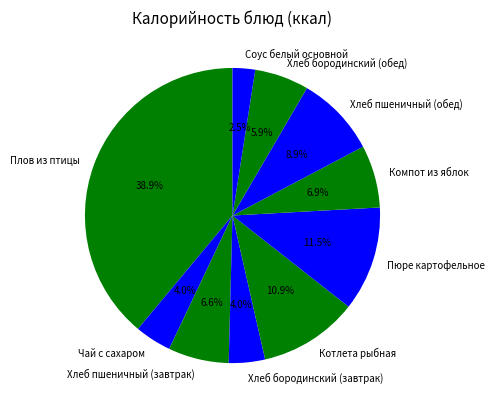

To the nearest percent, what percentage of the pie is Компот из яблок?

7%